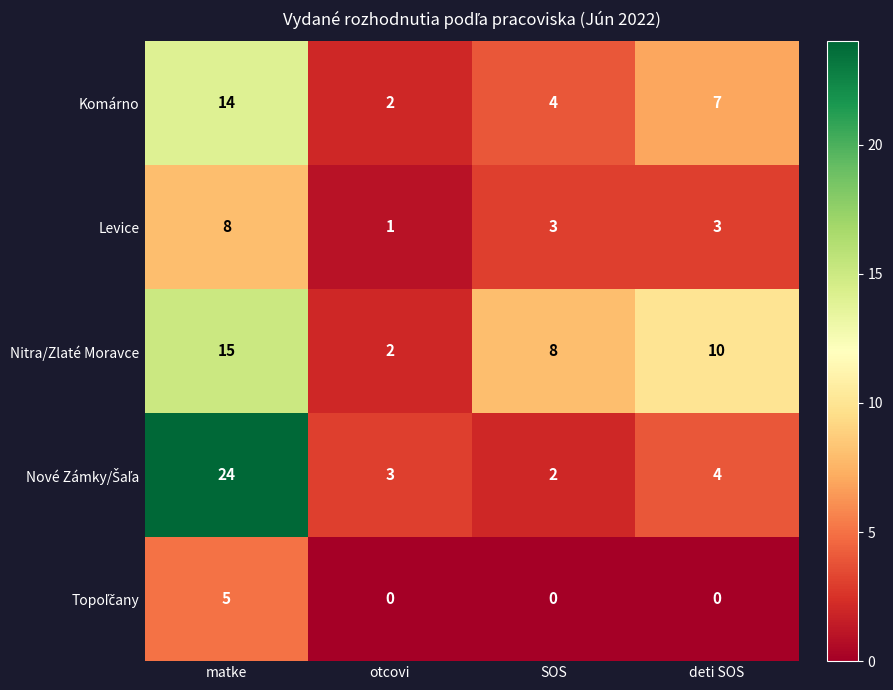

Which category has the highest value across all series?

matke